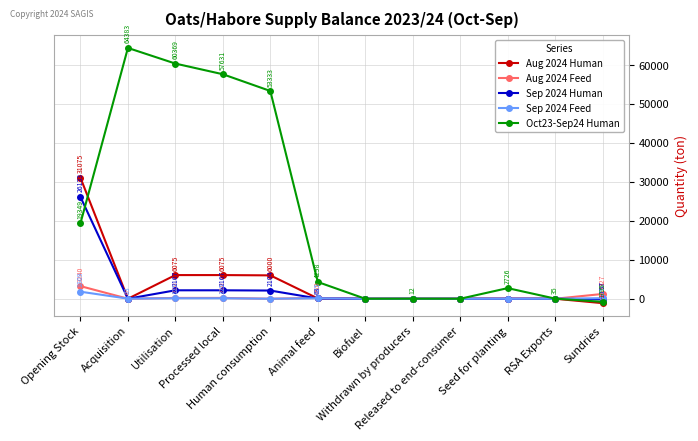

Rank the series by their maximum value, from lowest to highest.

Sep 2024 Feed, Aug 2024 Feed, Sep 2024 Human, Aug 2024 Human, Oct23-Sep24 Human